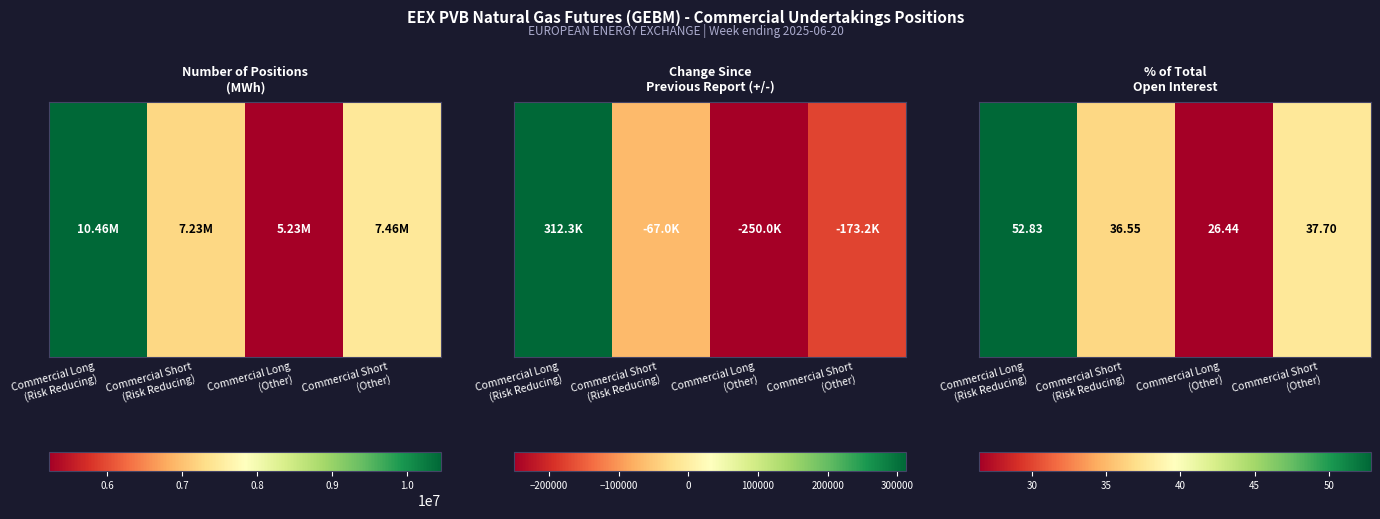

List the labels in order of value, largest first.

Commercial Long
(Risk Reducing), Commercial Short
(Other), Commercial Short
(Risk Reducing), Commercial Long
(Other)